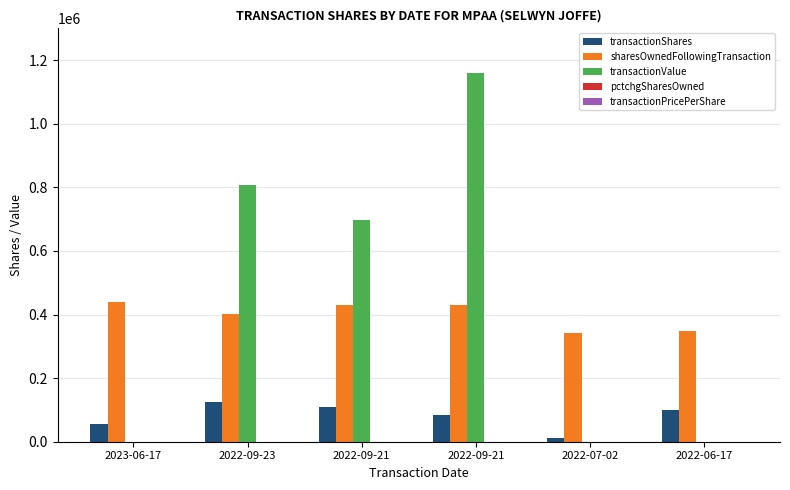

Count the number of data series in this chart.

5